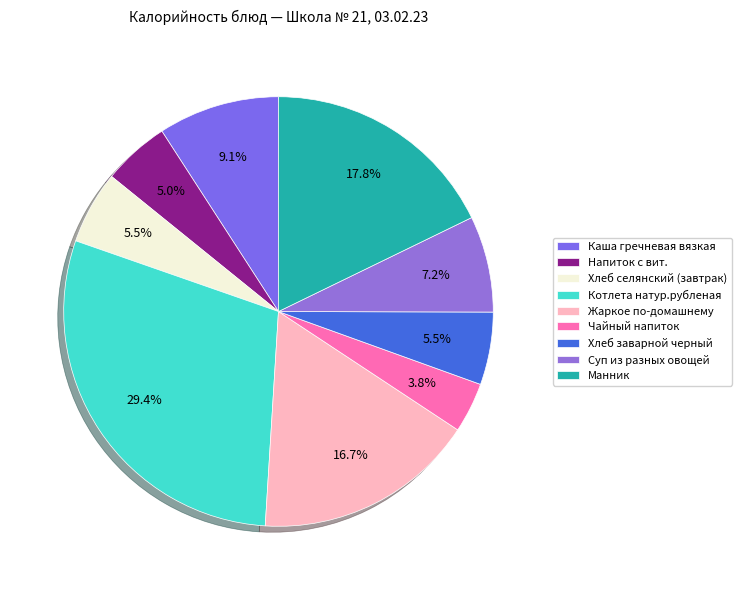

What is the smallest slice in the pie chart?

Чайный напиток